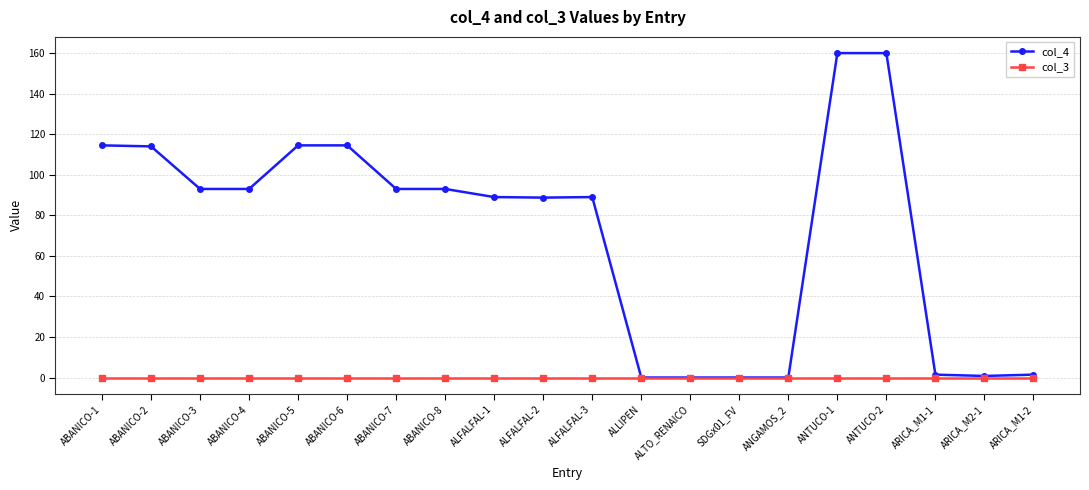

Is it true that col_3 equals 0.0 at ALTO_RENAICO?

True